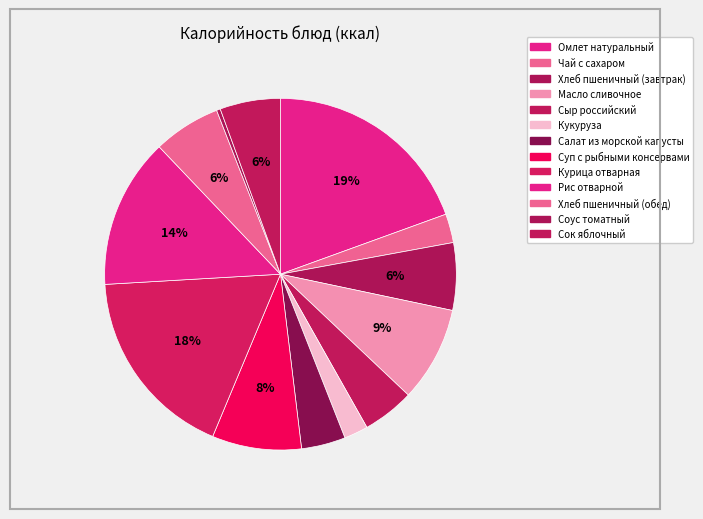

Which slice is the largest?

Омлет натуральный